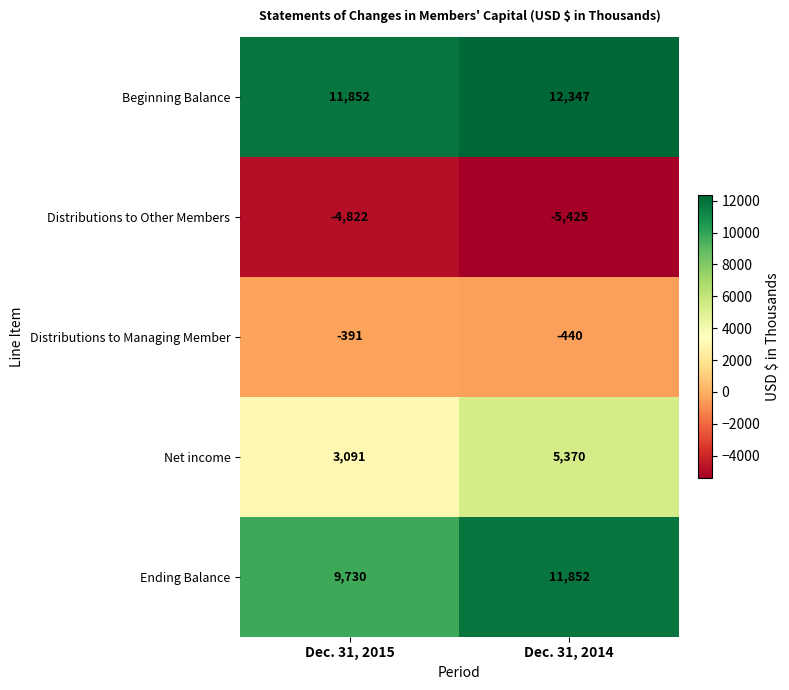

What is the difference between the Distributions to Managing Member values at Dec. 31, 2015 and Dec. 31, 2014?

49